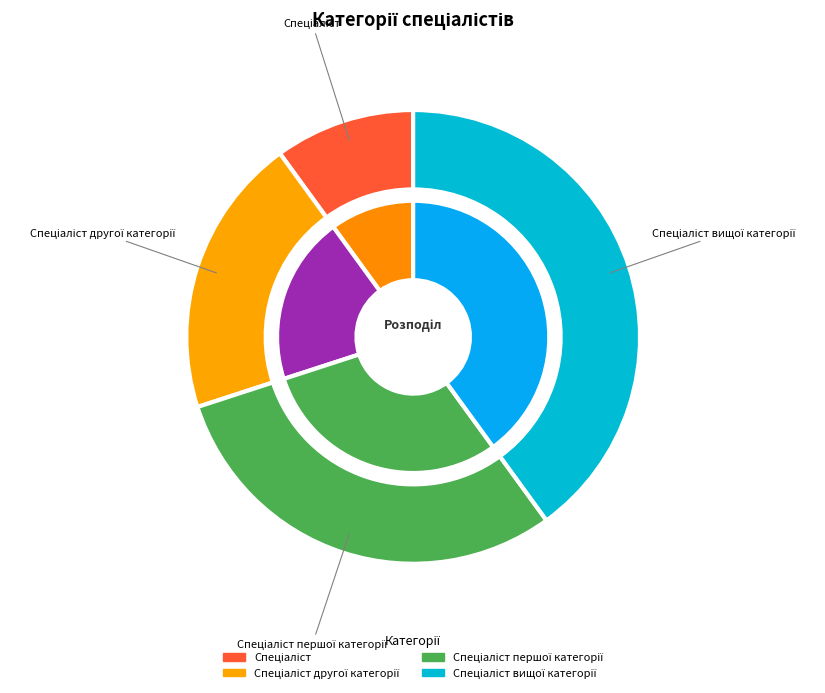

To the nearest percent, what is the difference between the Спеціаліст першої категорії and Спеціаліст другої категорії slice percentages?

10%